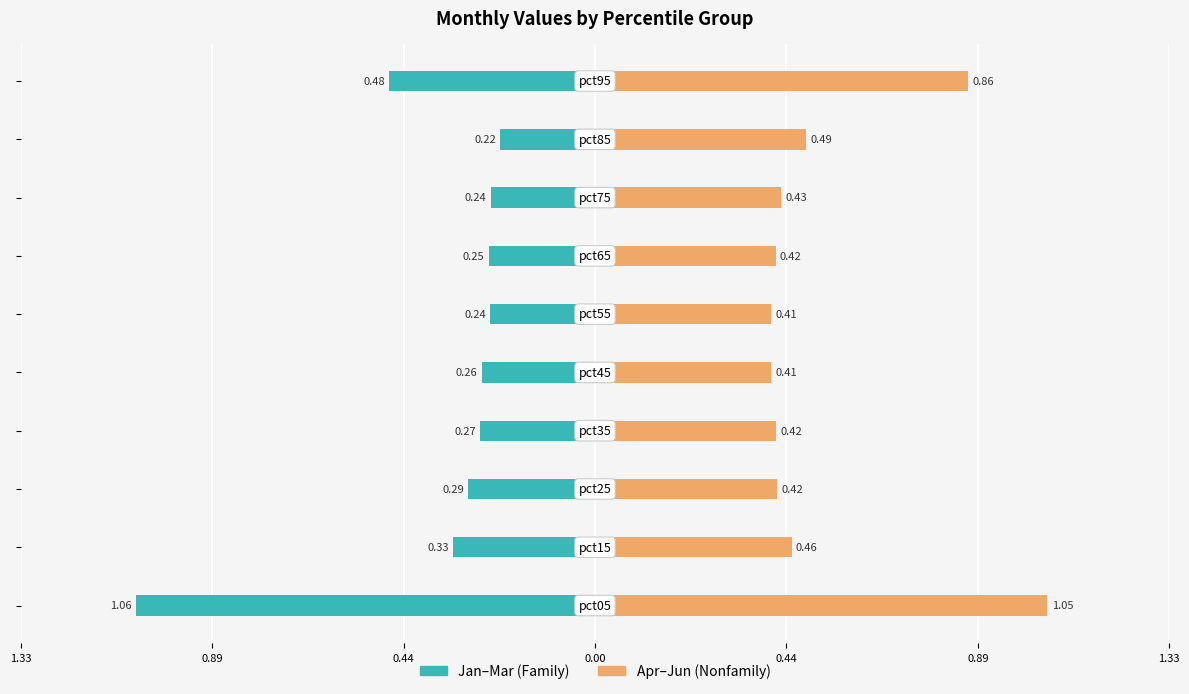

Which series has the widest spread of values?

Jan–Mar (Family)